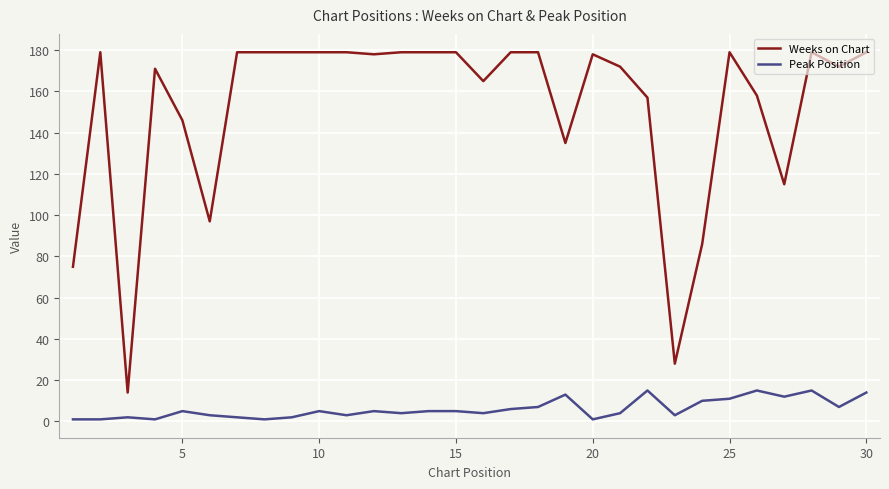

Reading left to right, what are all the values shown in this chart?

Weeks on Chart: 75	179	14	171	146	97	179	179	179	179	179	178	179	179	179	165	179	179	135	178	172	157	28	86	179	158	115	179	172	179
Peak Position: 1	1	2	1	5	3	2	1	2	5	3	5	4	5	5	4	6	7	13	1	4	15	3	10	11	15	12	15	7	14